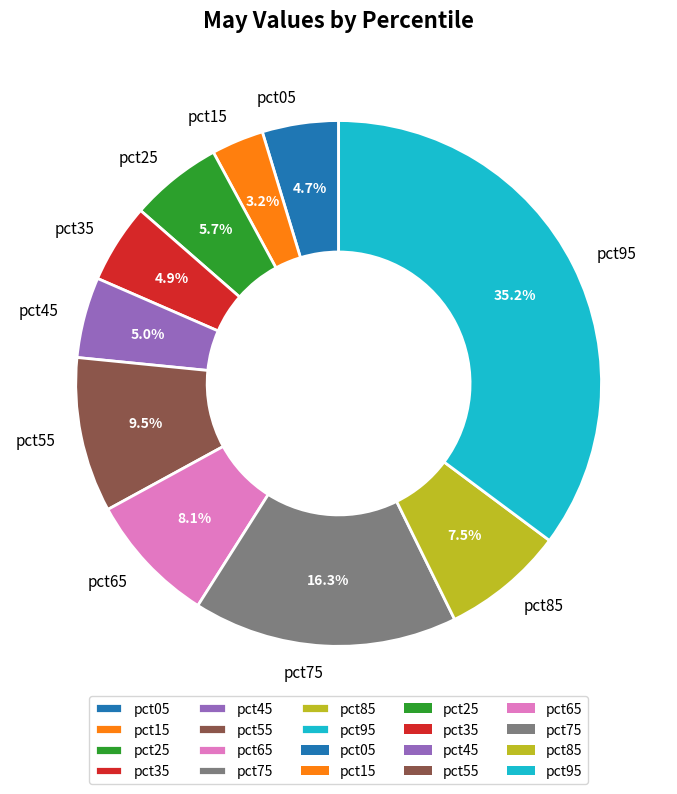

Is the sum of pct65 and pct45 greater than half?

No